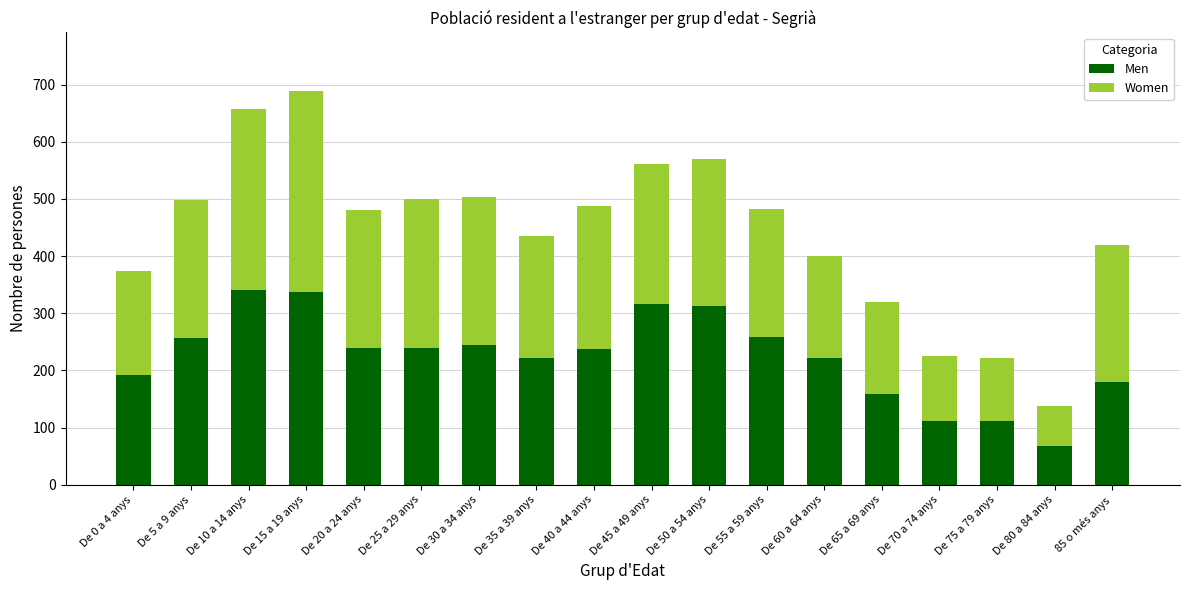

What is the total value across all series at De 0 a 4 anys?

374